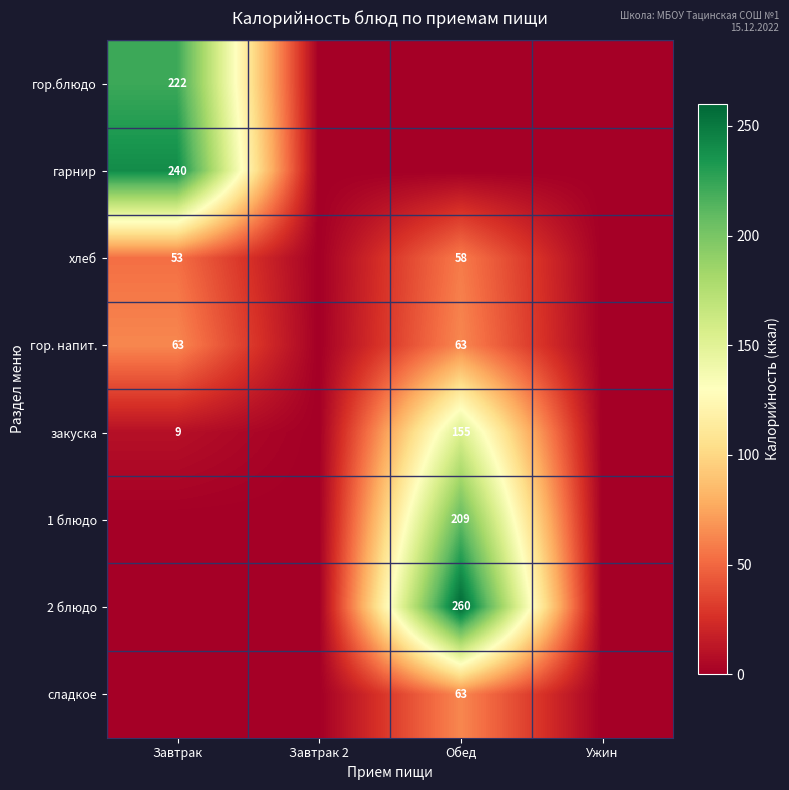

Is it true that хлеб equals 53 at Завтрак?

True